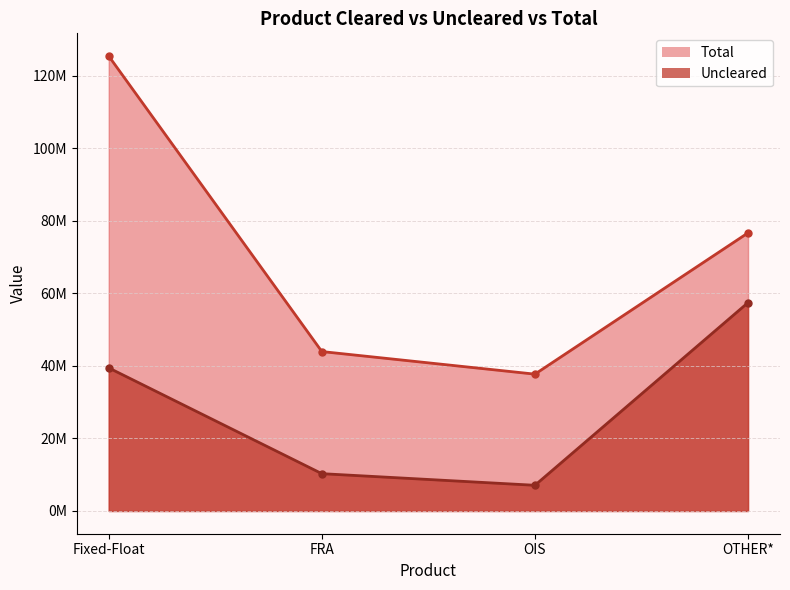

What is the label of the 3rd point from the right?

FRA